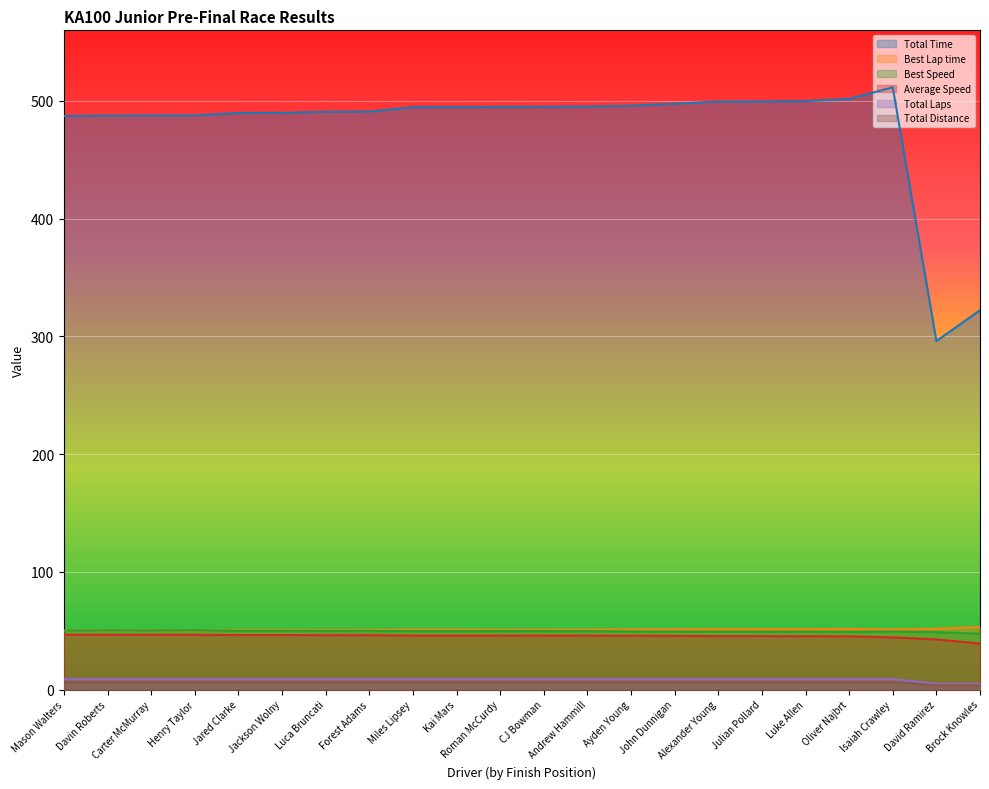

At how many categories does at least one series exceed 65?

22